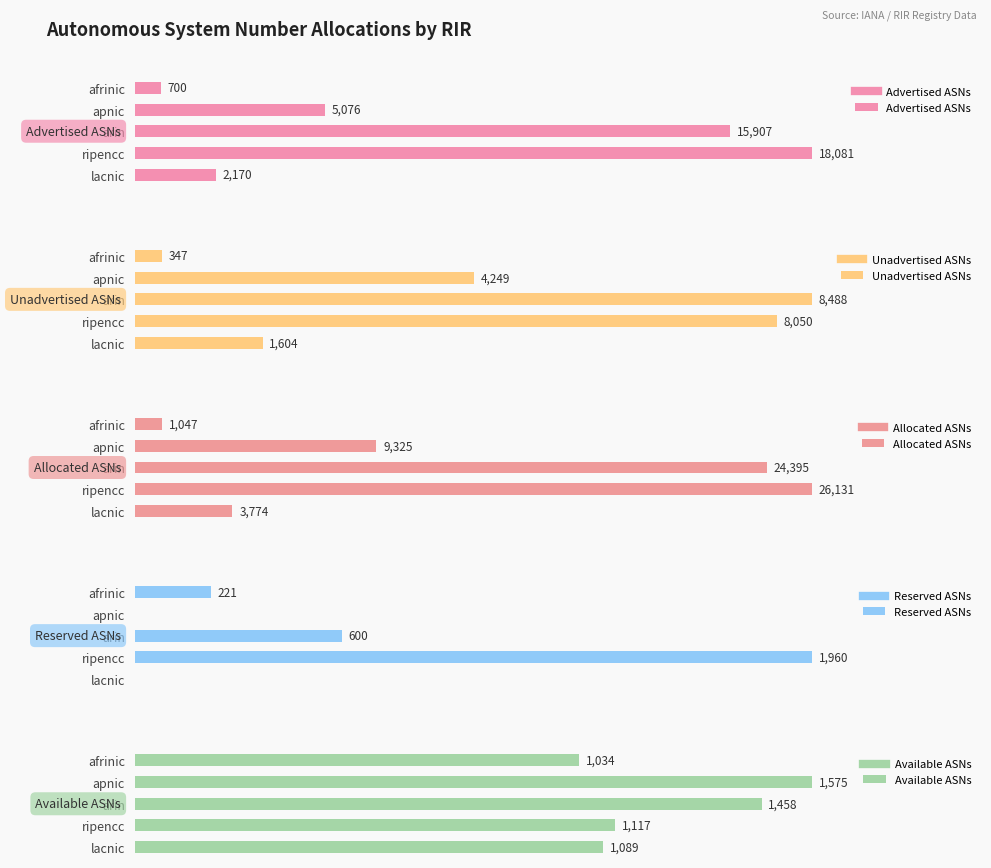

How many bars are there in each group?

5